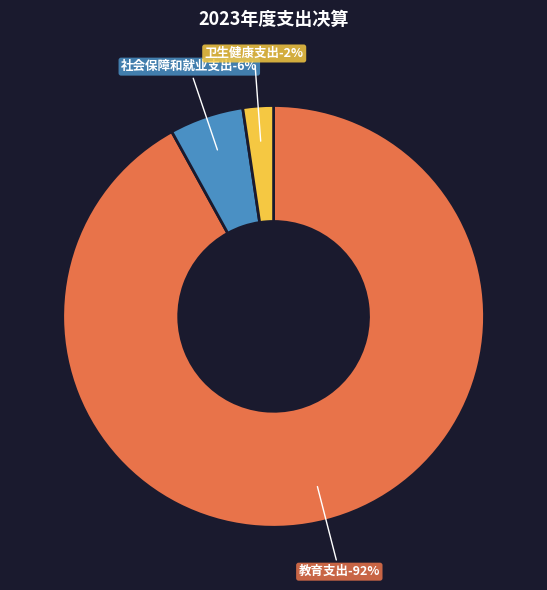

What percentage is the 教育支出 slice, to the nearest percent?

92%